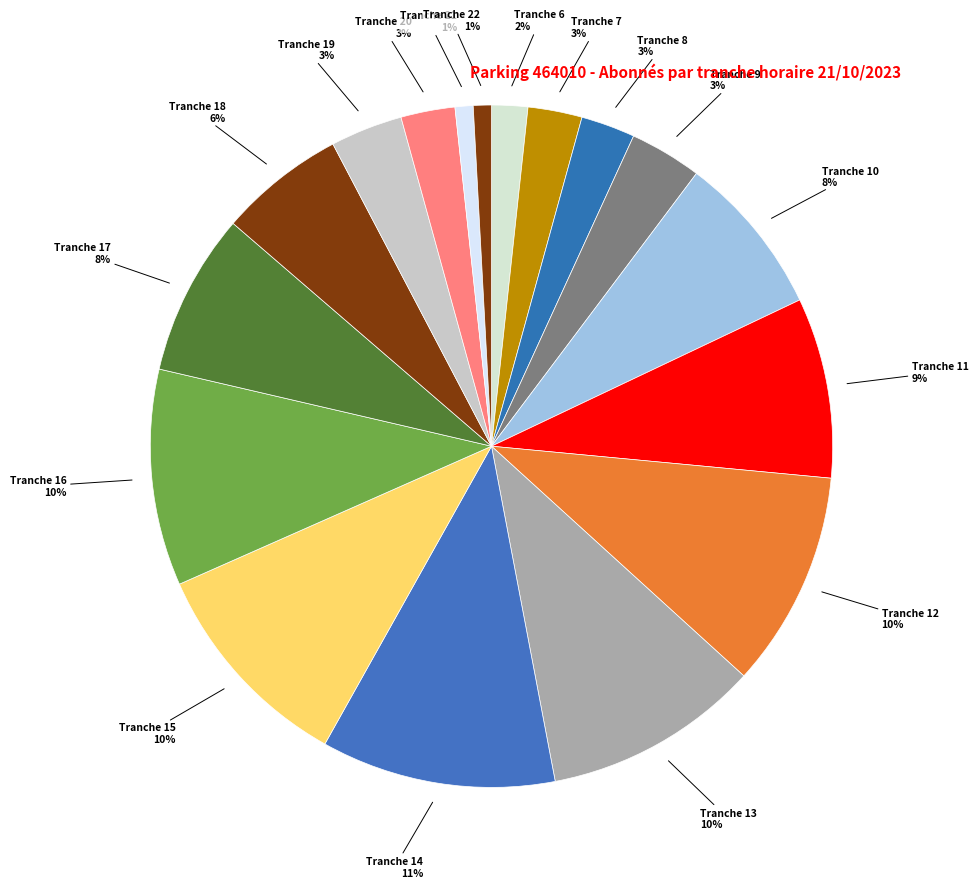

Count the number of slices in the pie.

17